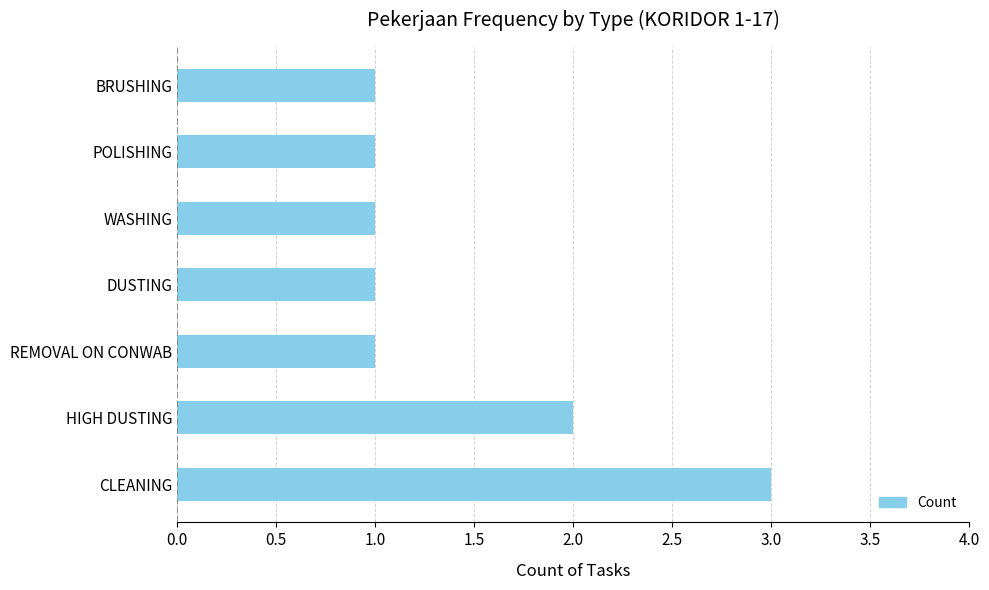

Which has a higher value, POLISHING or CLEANING?

CLEANING